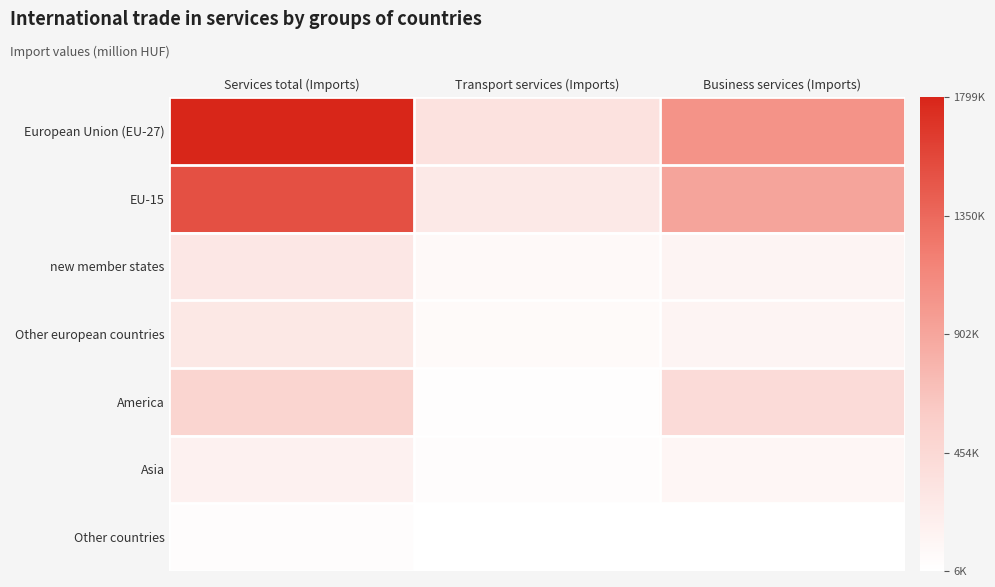

At how many categories does at least one series exceed 822197?

2